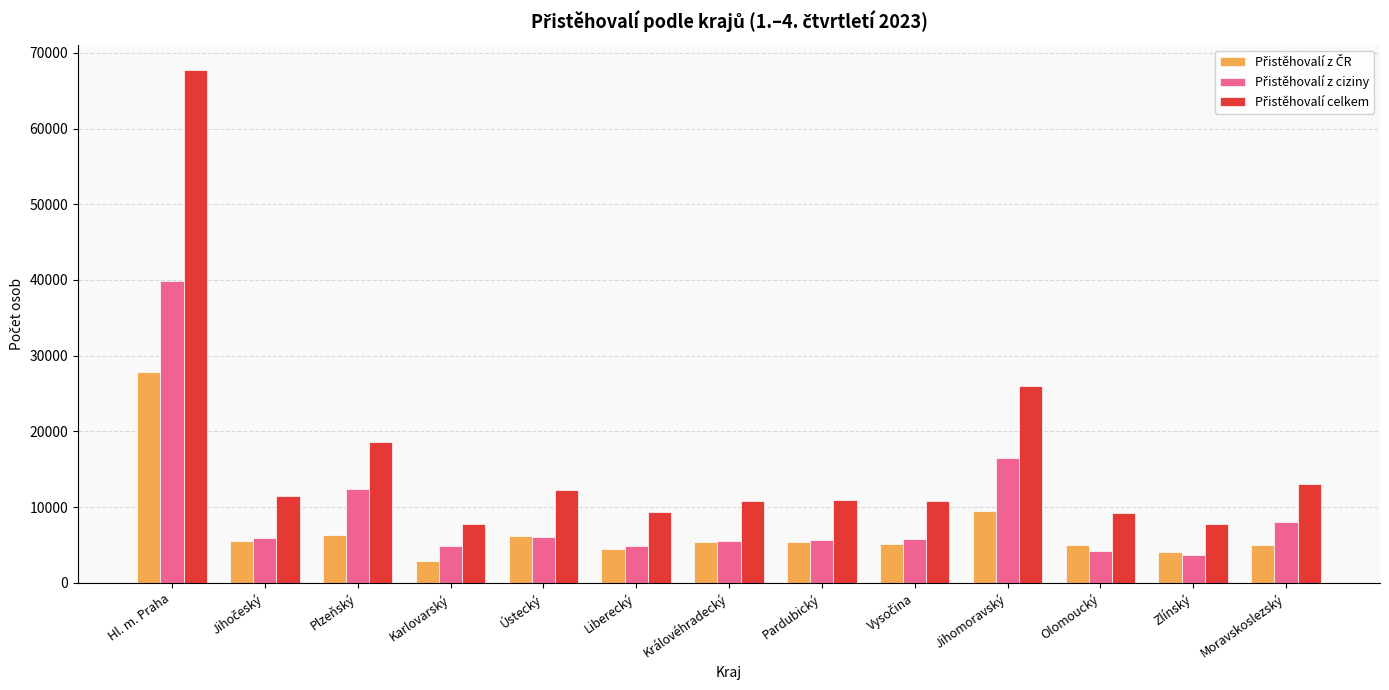

What is the total value across all series at Olomoucký?

18338